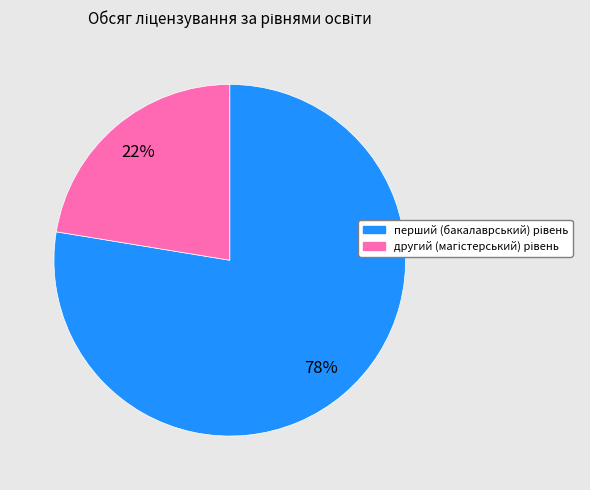

To the nearest percent, what is the average slice percentage?

50%